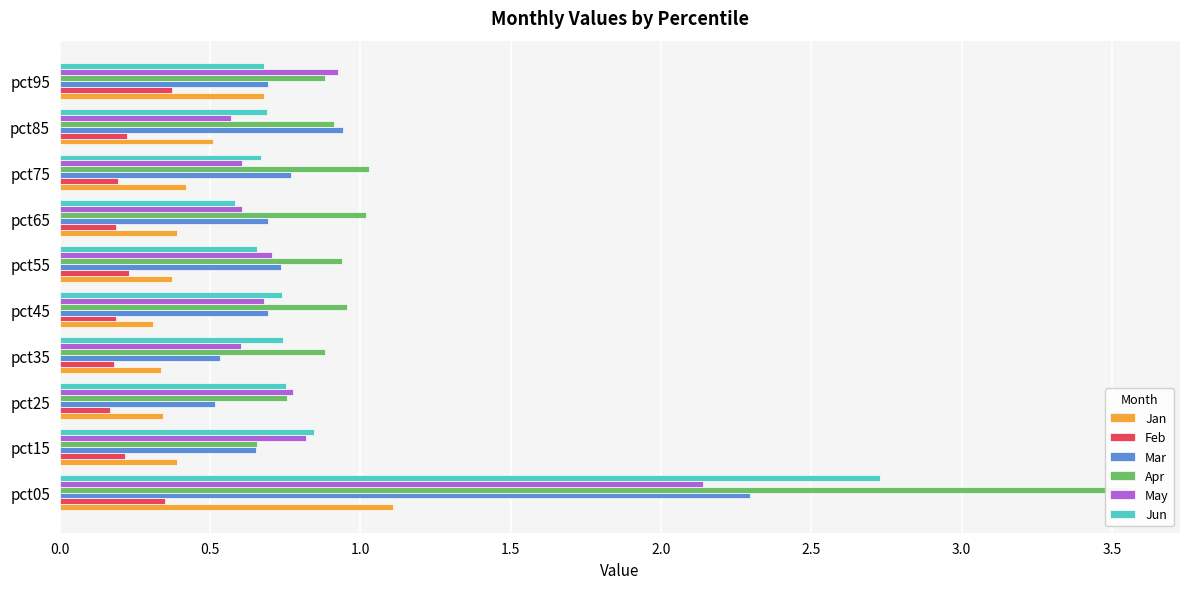

The value of May at pct45 is 1.0. True or false?

False